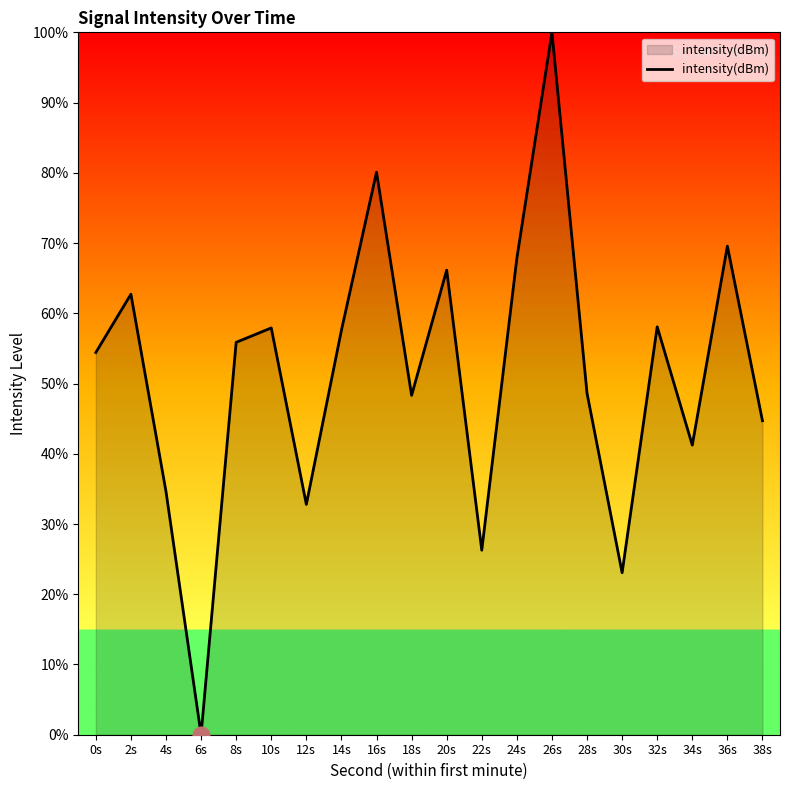

True or false: the data shows 55.9 at 8s.

True